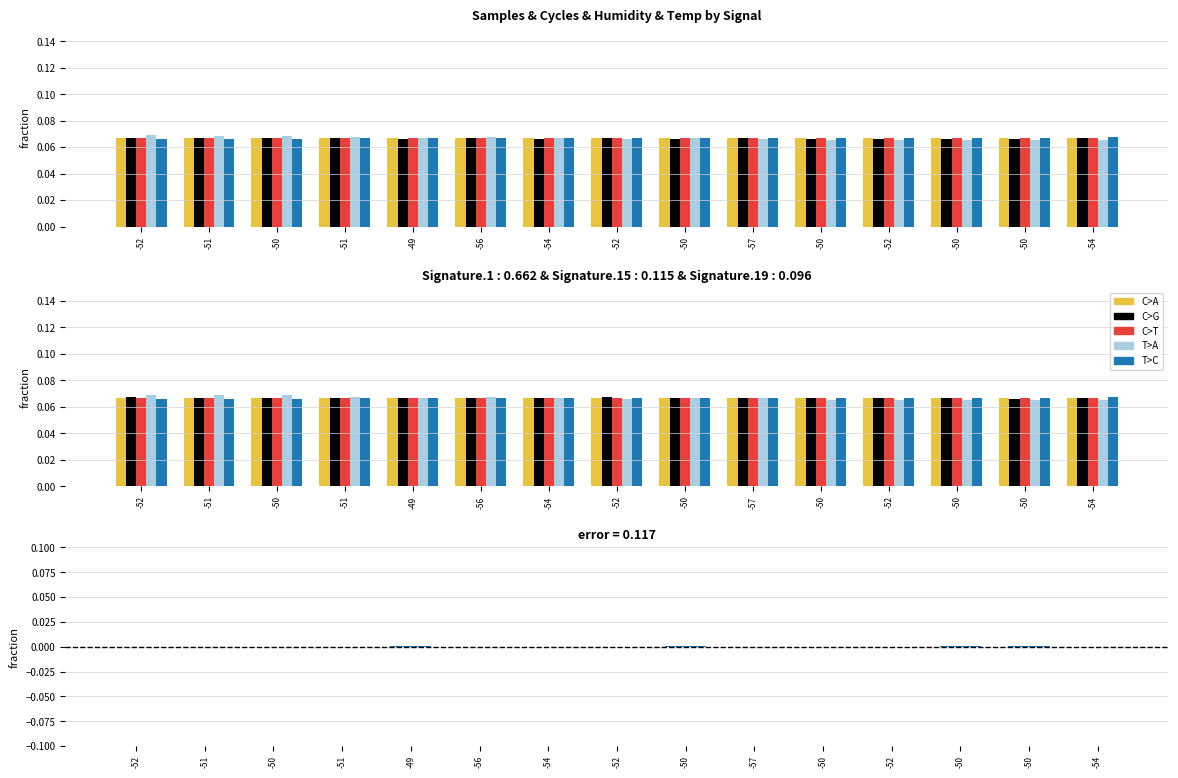

What are all the series names shown in the legend?

C>A, C>G, C>T, T>A, T>C